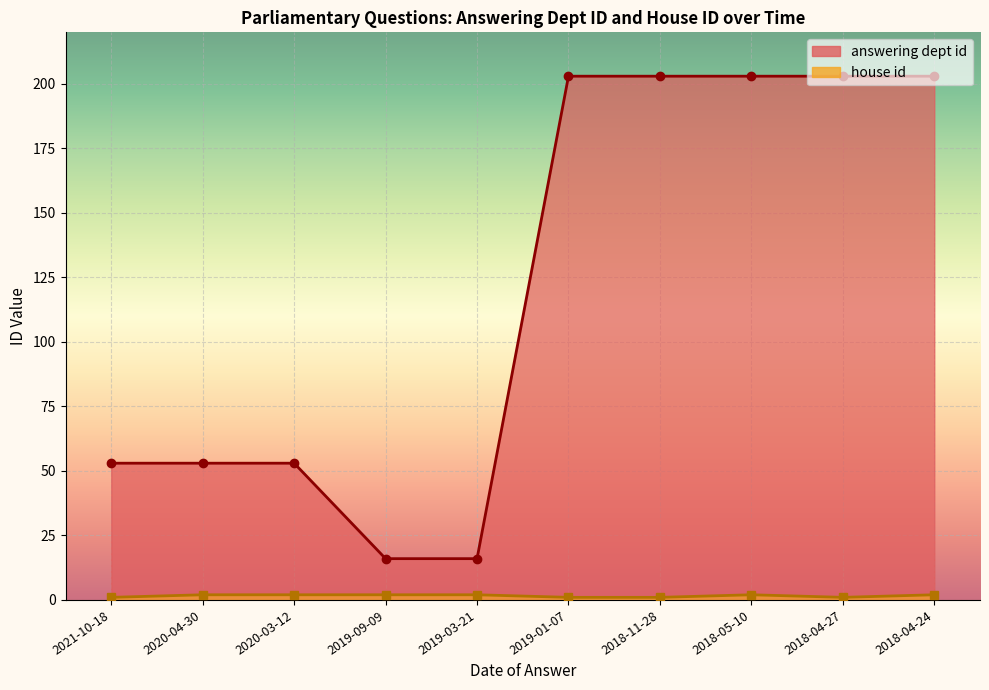

What is the difference between the second highest and second lowest values in the house id series?

1